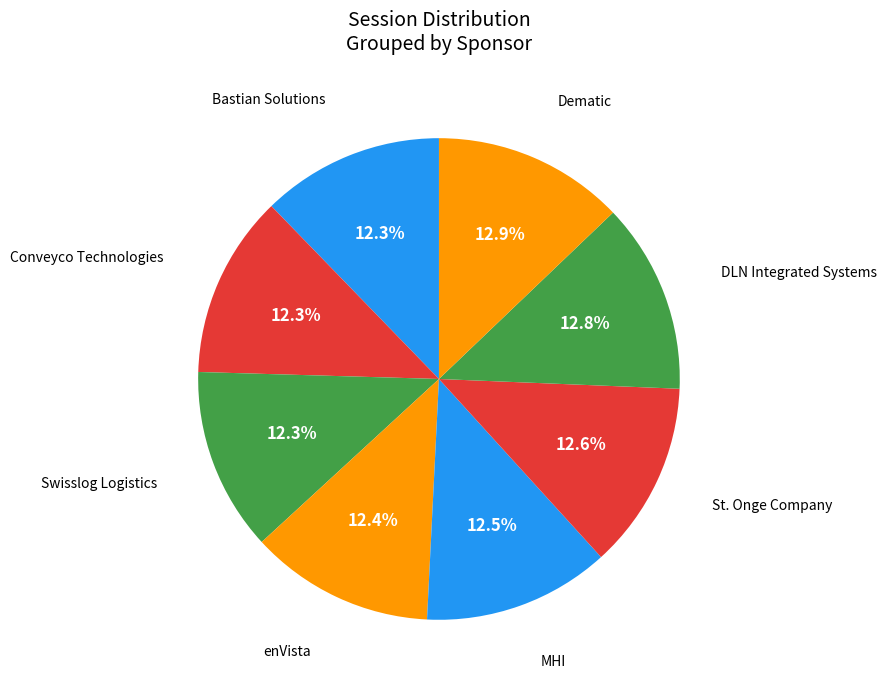

Approximately how many times larger is the value at DLN Integrated Systems compared to MHI?

1.0